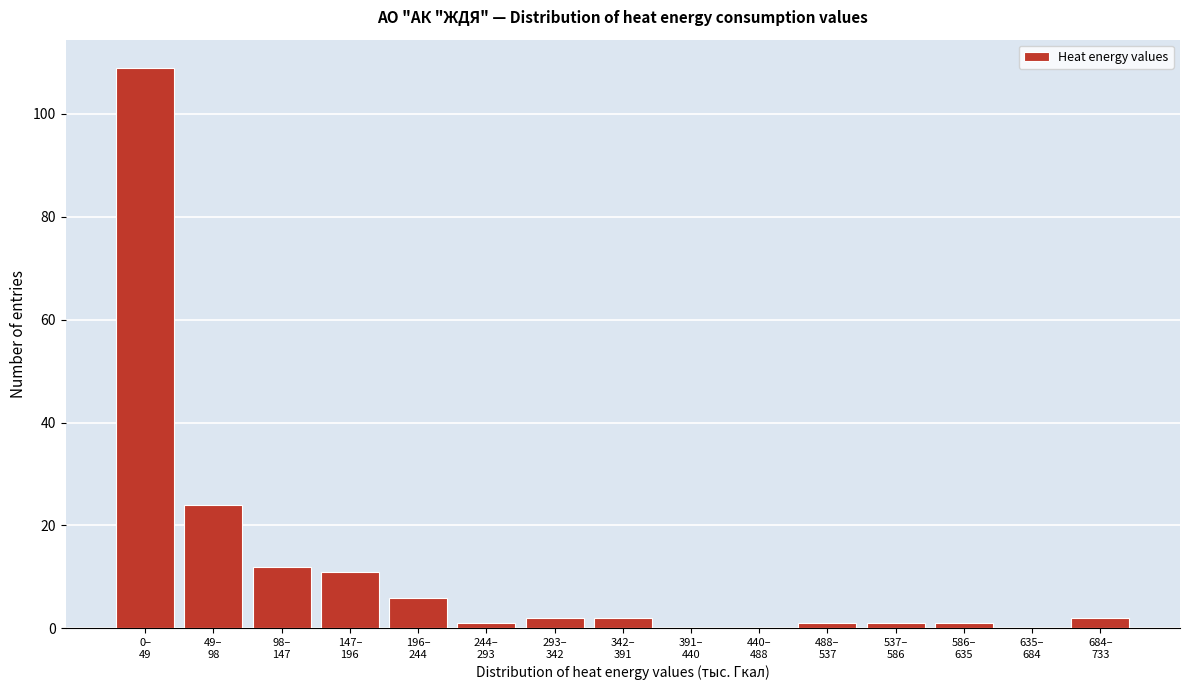

What is the greatest value displayed?

109